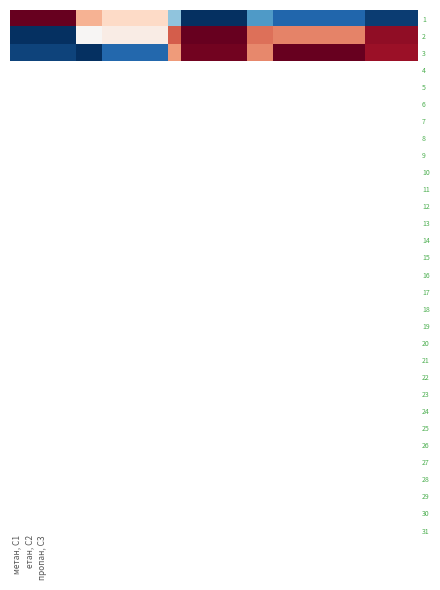

Which series has the largest range (max minus min)?

1